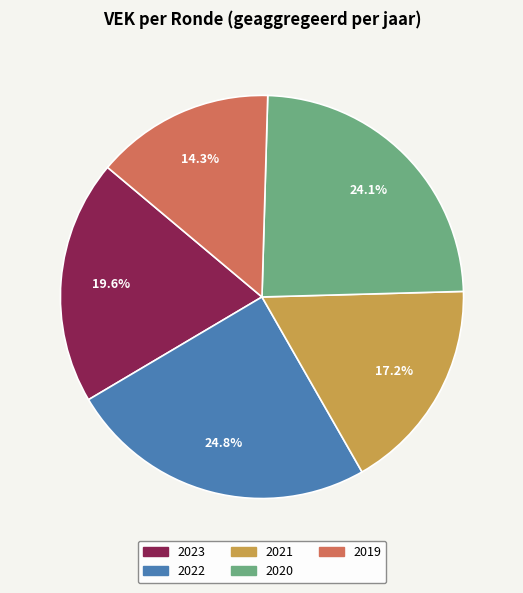

Between 2023 and 2021, which is larger?

2023